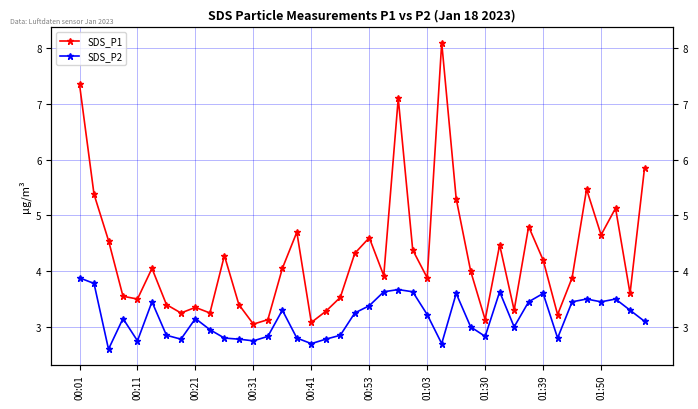

Is the value of SDS_P1 at 39 greater than the value of SDS_P2 at 28?

Yes